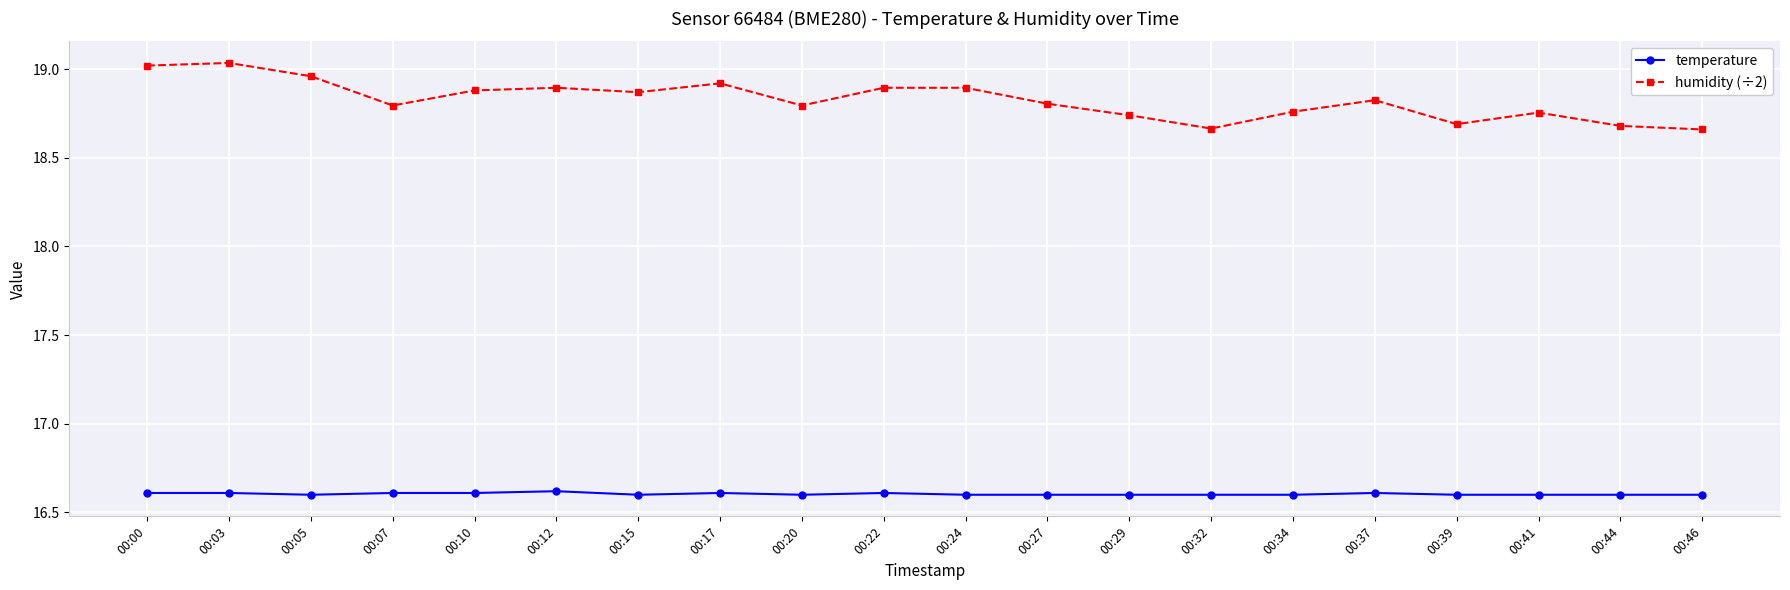

What are all the series names shown in the legend?

temperature, humidity (÷2)